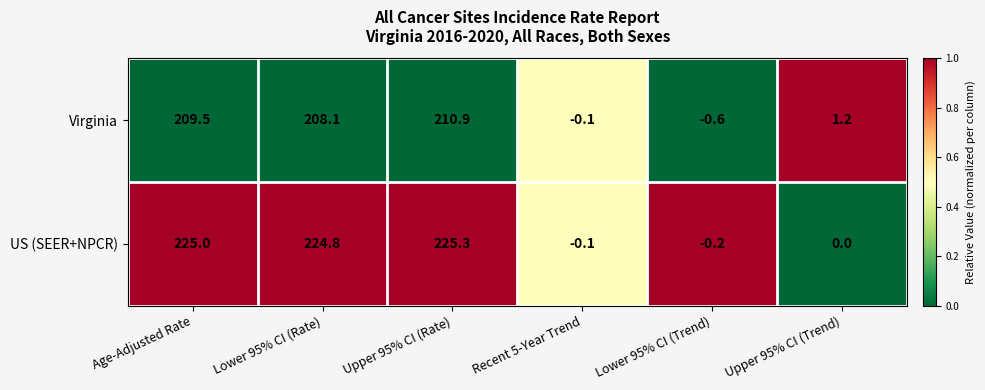

What is the total value across all series at Upper 95% CI (Trend)?

1.2